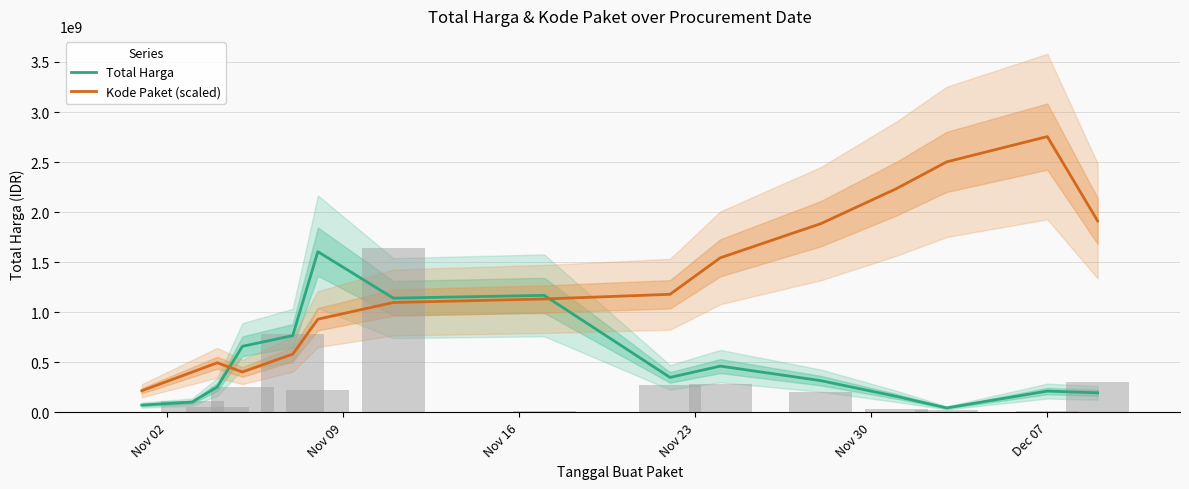

Rank the series by their maximum value, from lowest to highest.

Total Harga, Kode Paket (scaled)